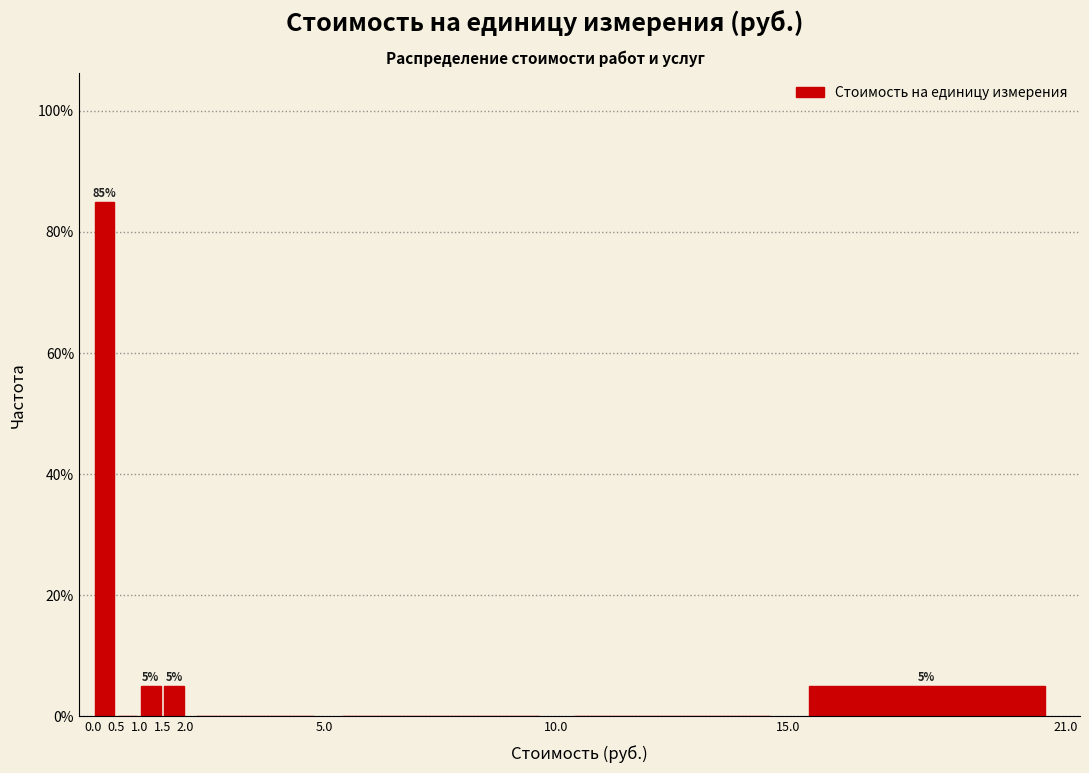

Which range on the x-axis has the tallest bar?

0.0 to 0.5